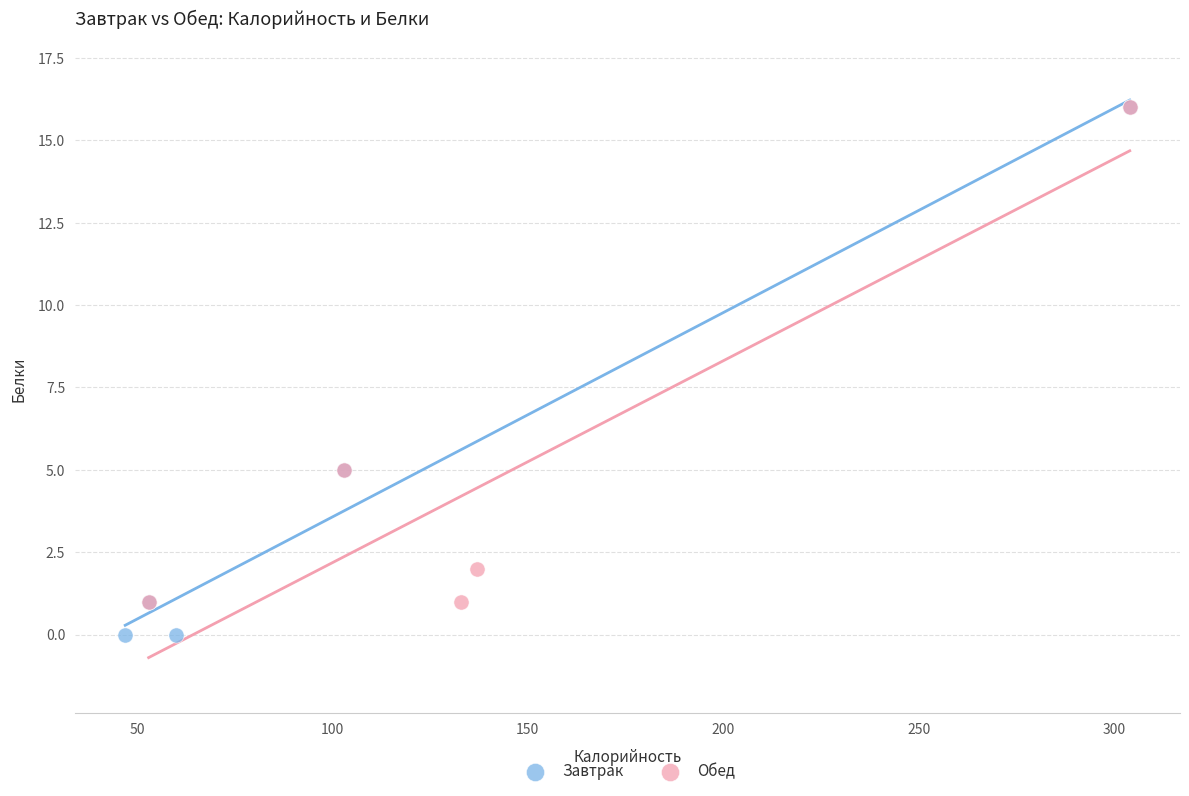

Which series reaches the minimum Y coordinate?

Завтрак